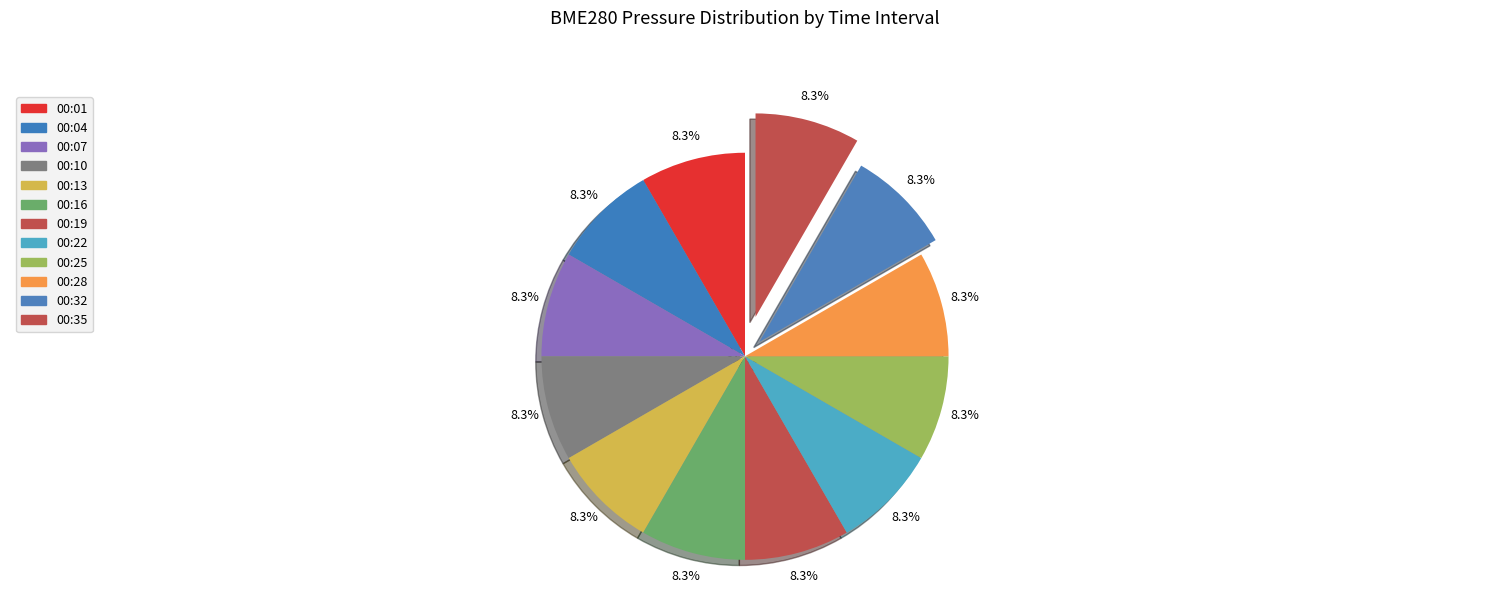

Is there any slice that represents more than half of the pie?

No